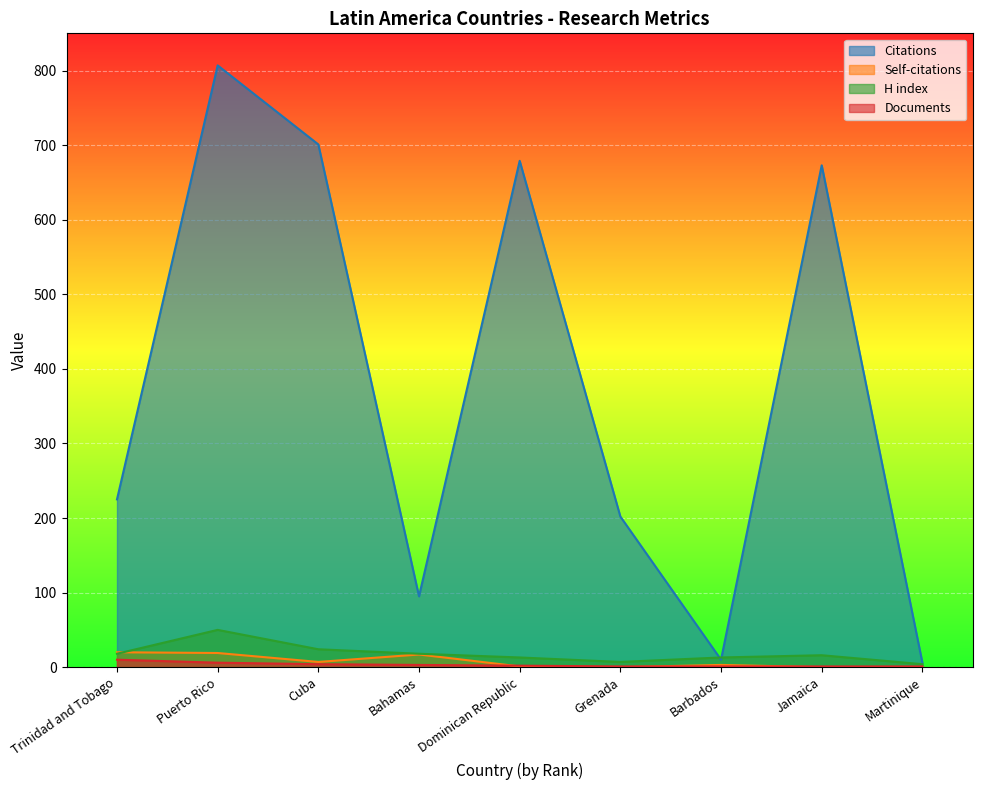

Count the number of categories in the chart.

9